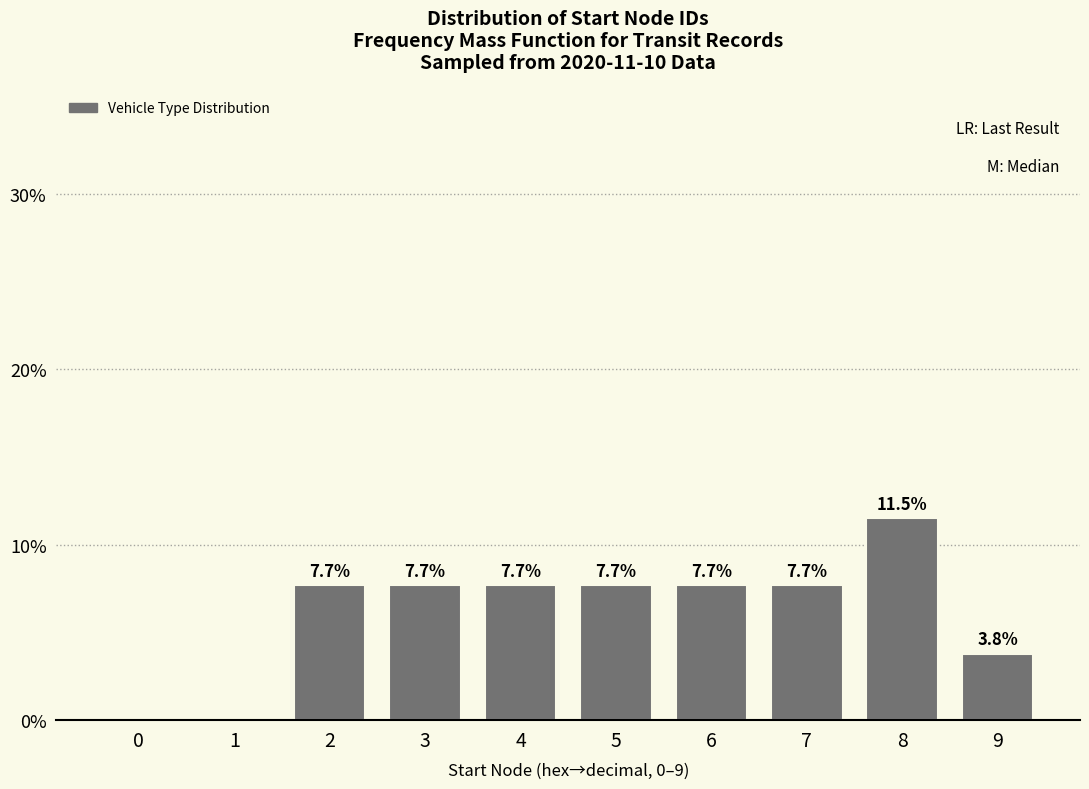

Reading left to right, extract all data points from this chart.

0=0.0	1=0.0	2=7.7	3=7.7	4=7.7	5=7.7	6=7.7	7=7.7	8=11.5	9=3.8